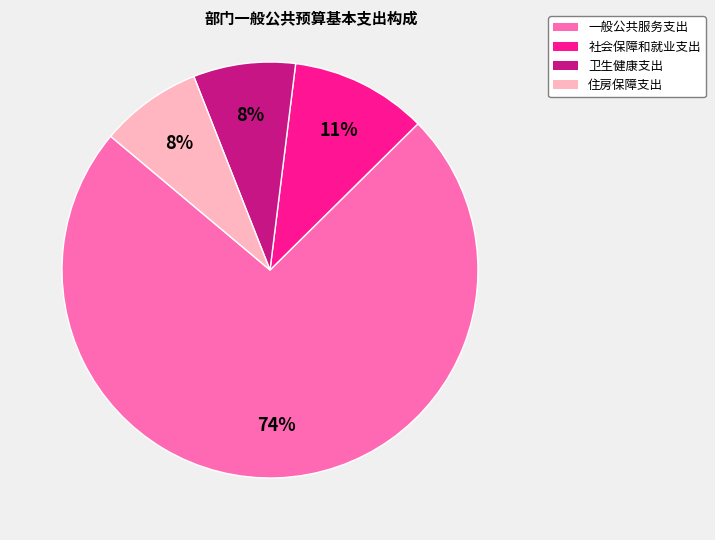

Which slice is the largest?

一般公共服务支出